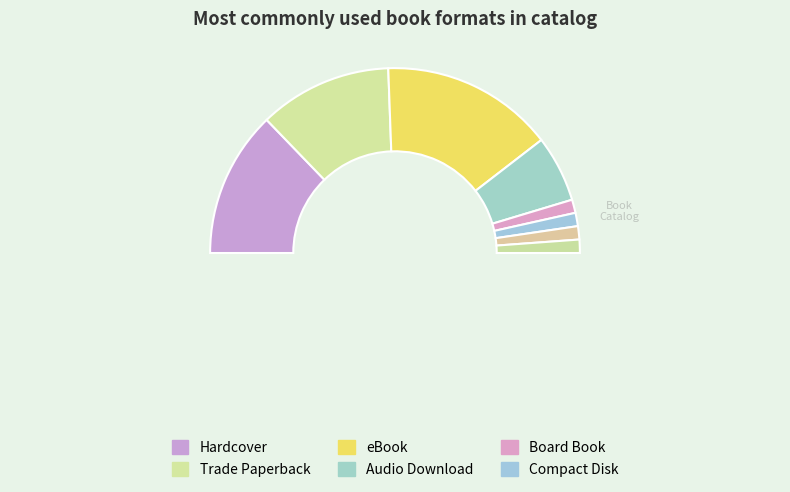

Rank the categories by value from lowest to highest.

Board Book, Compact Disk, Fixed Layout eBook, Paper Over Board, Audio Download, Trade Paperback, Hardcover, eBook